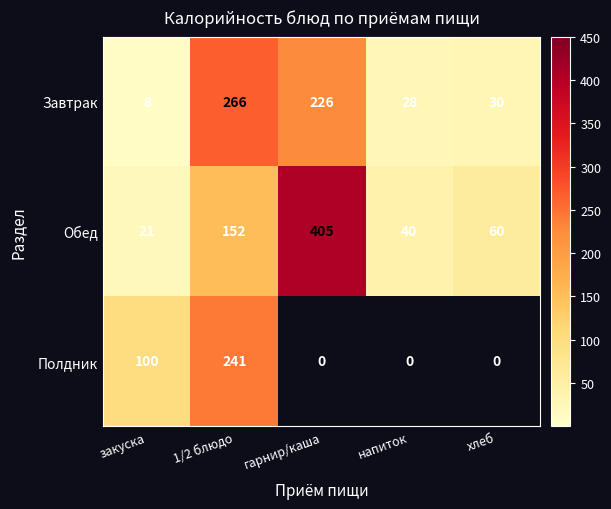

What is the difference between the maximum and minimum values in the Завтрак series?

258